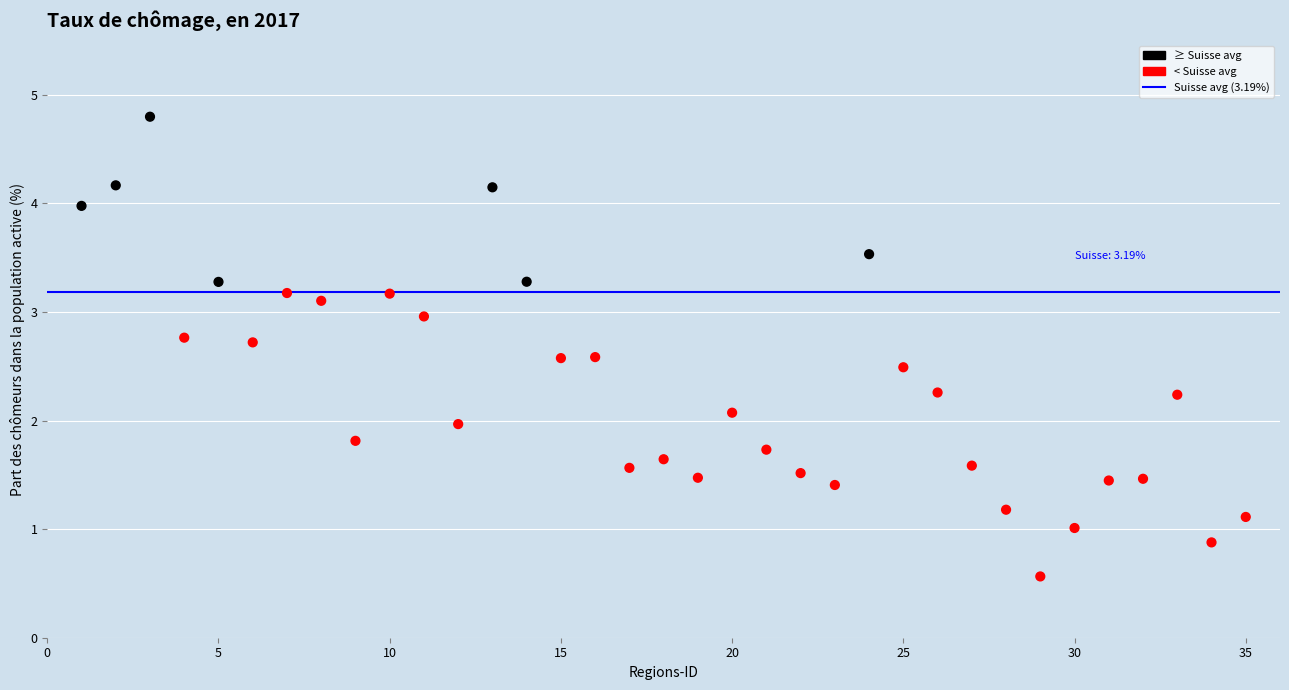

What is the range of X values (max minus min)?

34.0